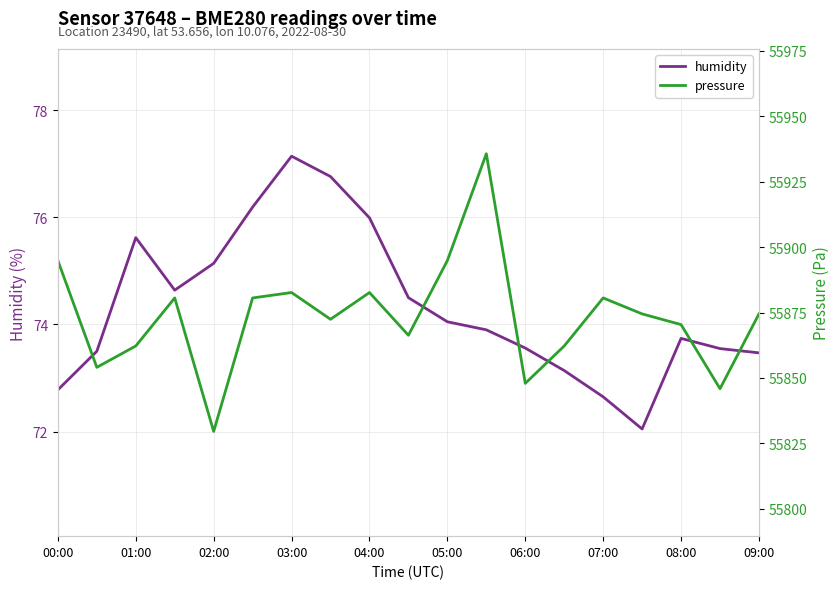

What are all the series names shown in the legend?

humidity, pressure